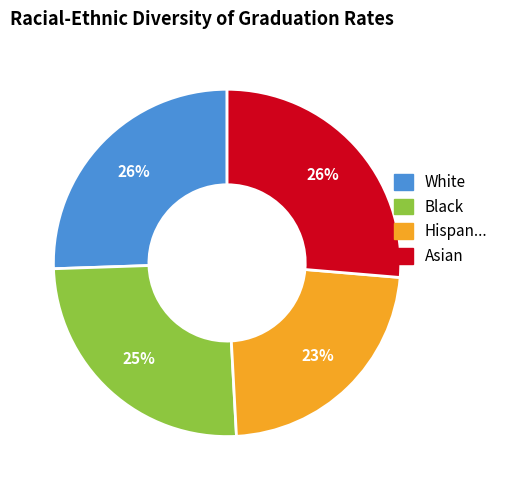

Does any single category account for the majority?

No